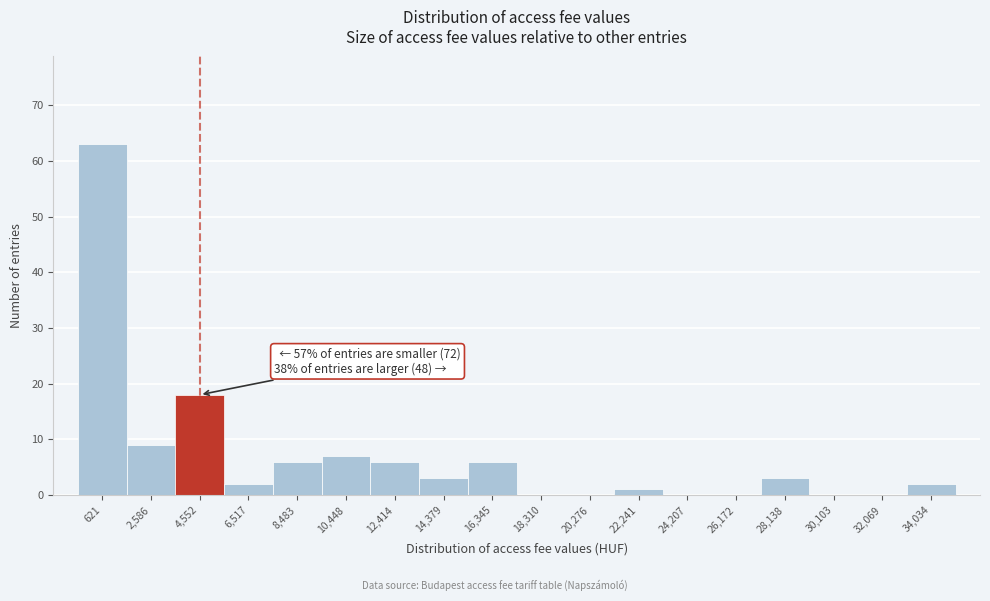

Reading left to right, list all the values displayed in this chart.

621=63	2,586=9	4,552=18	6,517=2	8,483=6	10,448=7	12,414=6	14,379=3	16,345=6	18,310=0	20,276=0	22,241=1	24,207=0	26,172=0	28,138=3	30,103=0	32,069=0	34,034=2